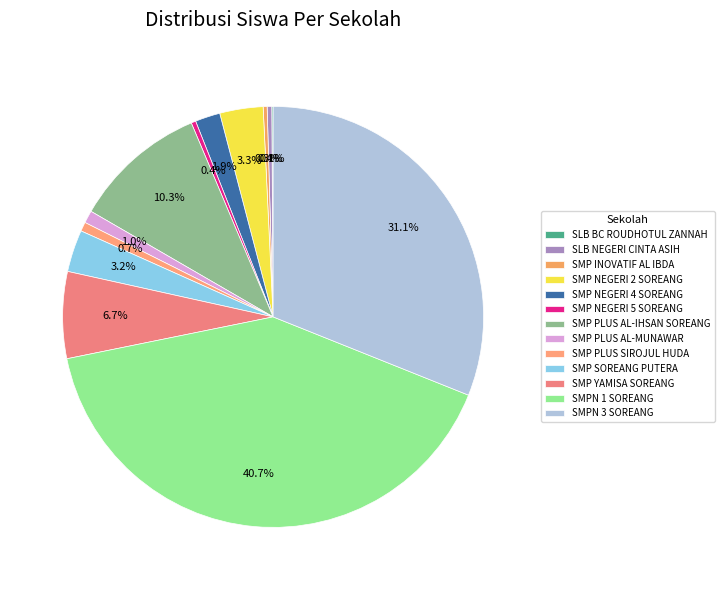

What is the ratio of the value at SMP PLUS AL-MUNAWAR to the value at SMP NEGERI 4 SOREANG?

0.5